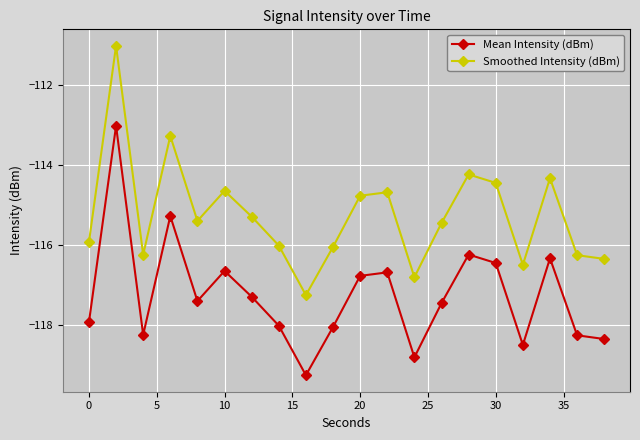

Which series has the largest total across all categories?

Smoothed Intensity (dBm)